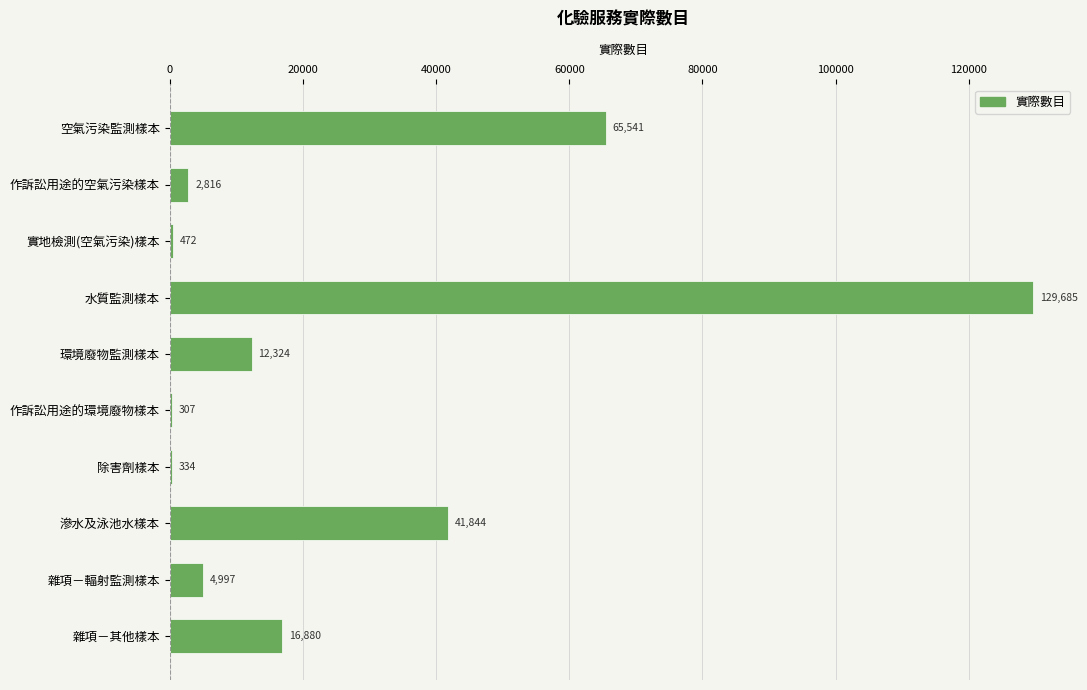

Reading top to bottom, list all the values displayed in this chart.

空氣污染監測樣本=65541	作訴訟用途的空氣污染樣本=2816	實地檢測(空氣污染)樣本=472	水質監測樣本=129685	環境廢物監測樣本=12324	作訴訟用途的環境廢物樣本=307	除害劑樣本=334	滲水及泳池水樣本=41844	雜項－輻射監測樣本=4997	雜項－其他樣本=16880